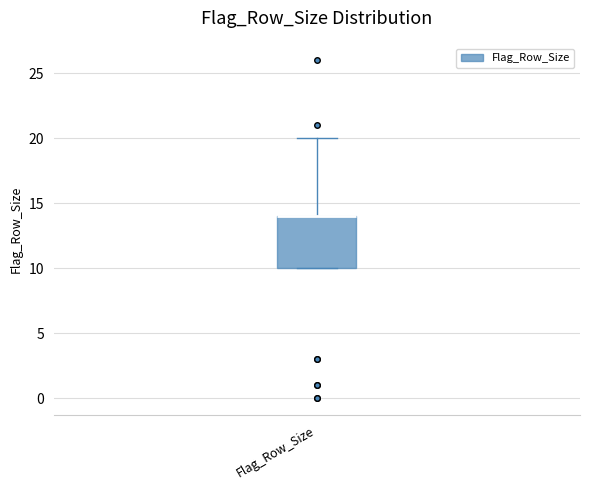

Where does the upper whisker of the box for Flag_Row_Size end on the y-axis? The values are not printed on the chart, so give them approximately, as read against the axis.

20